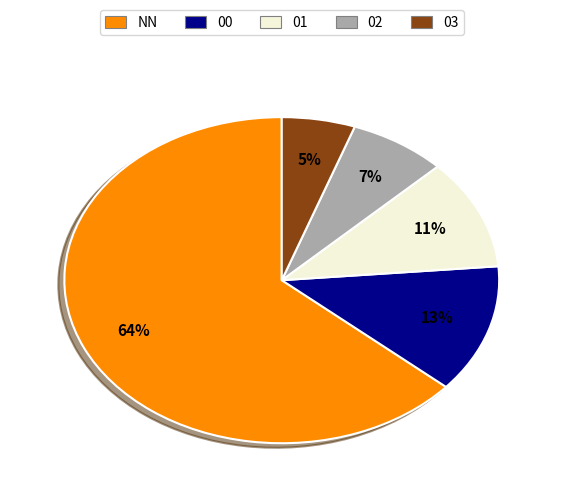

To the nearest percent, what percentage of the pie is 03?

5%